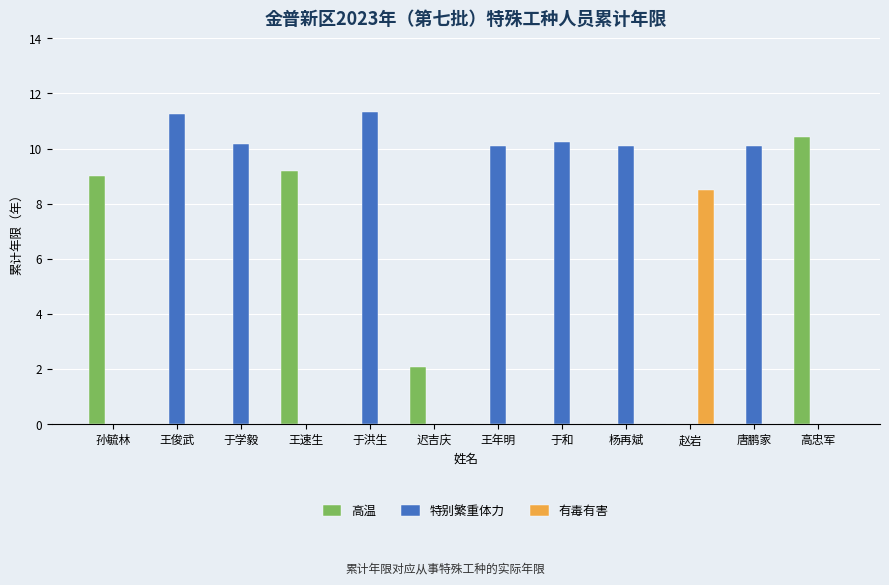

What is the sum of all 特别繁重体力 values?

73.2